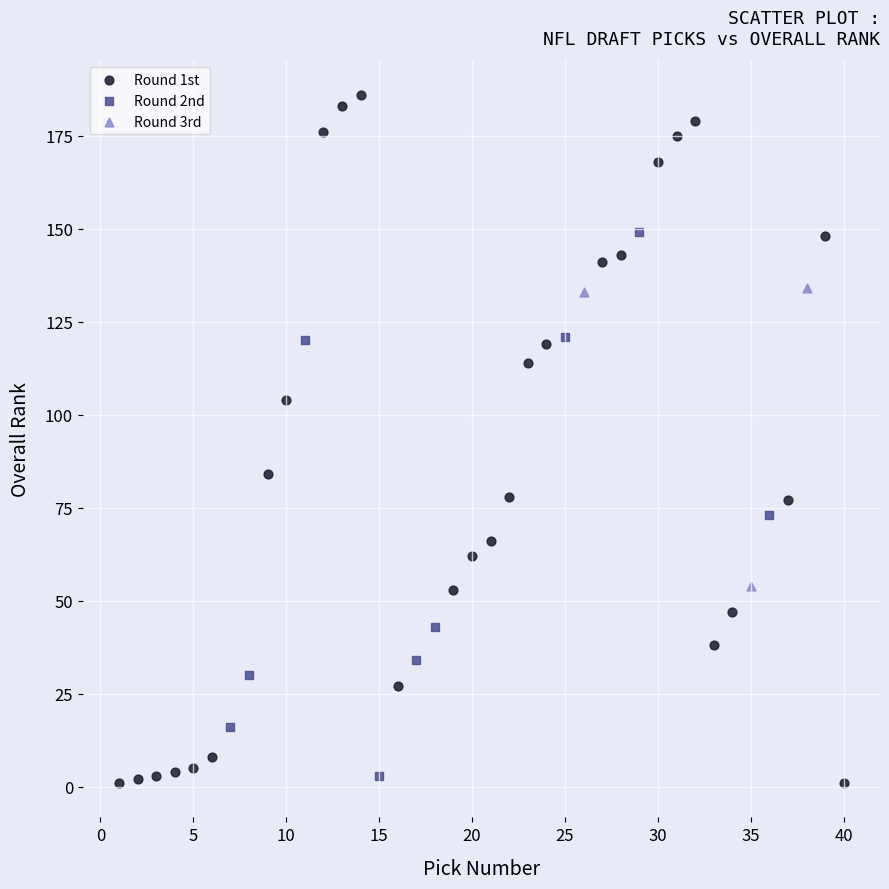

Which series has the largest Y range (max minus min)?

Round 1st